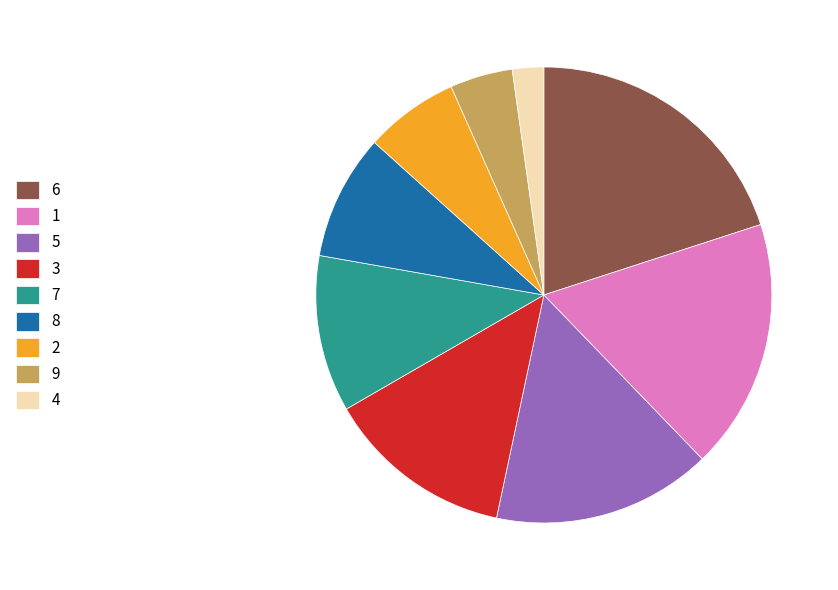

What is the largest slice in the pie chart?

6